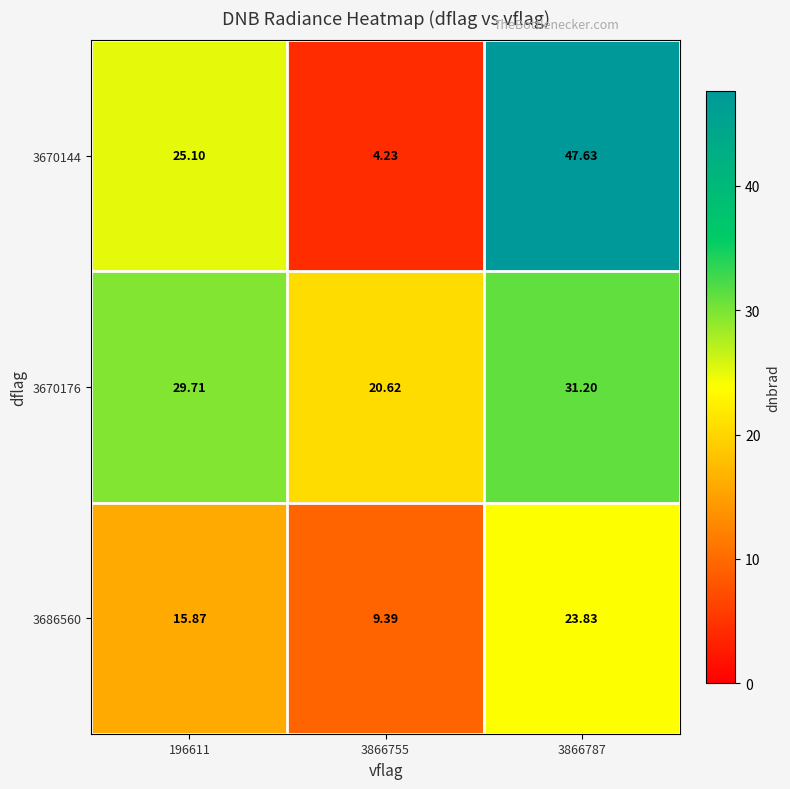

Is the value of 3686560 at 3866787 greater than the value of 3670176 at 3866755?

Yes